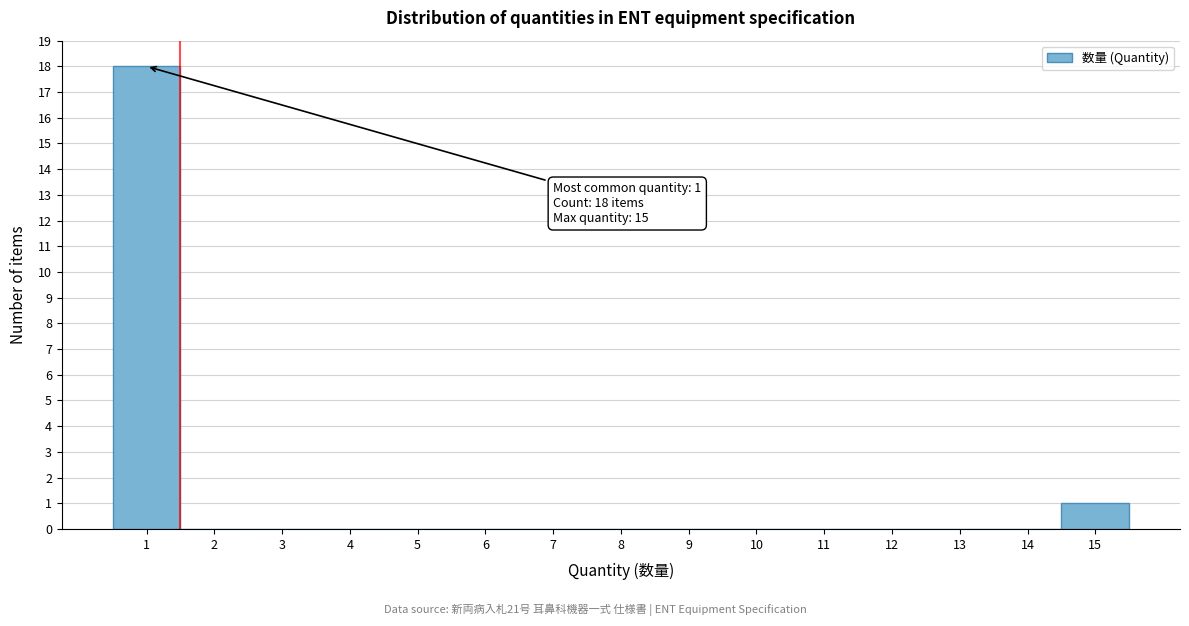

Which range on the x-axis has the tallest bar?

0.5 to 1.5